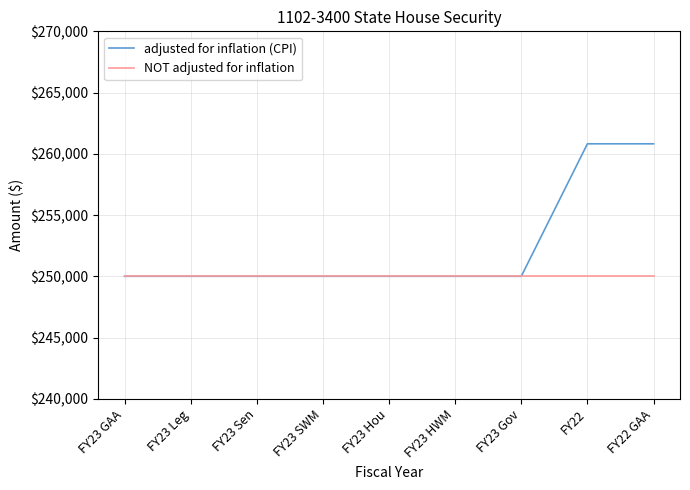

What is the highest value of the adjusted for inflation (CPI) series?

260816